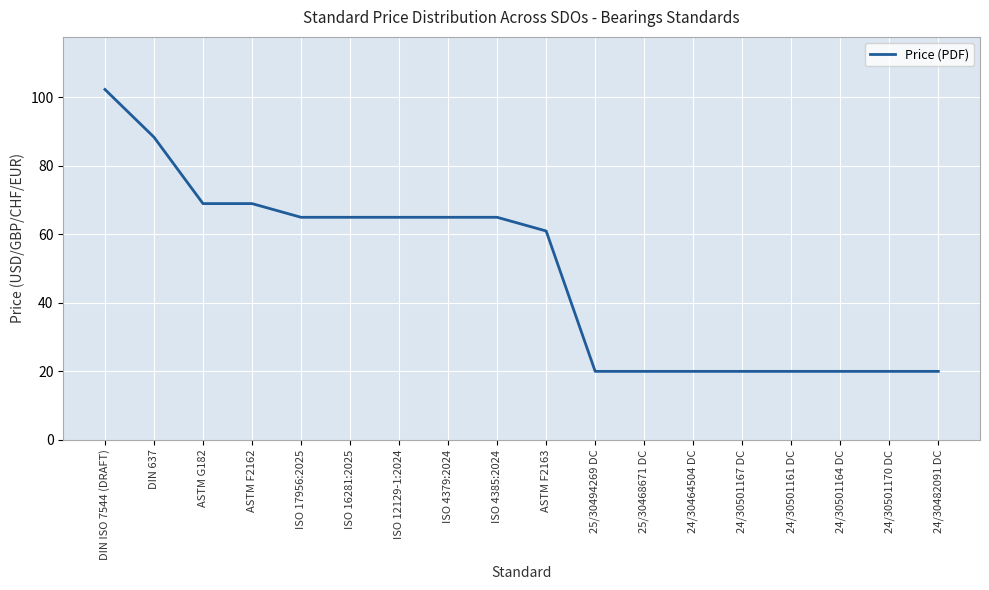

The chart shows a value of 31.8 at 24/30482091 DC. True or false?

False